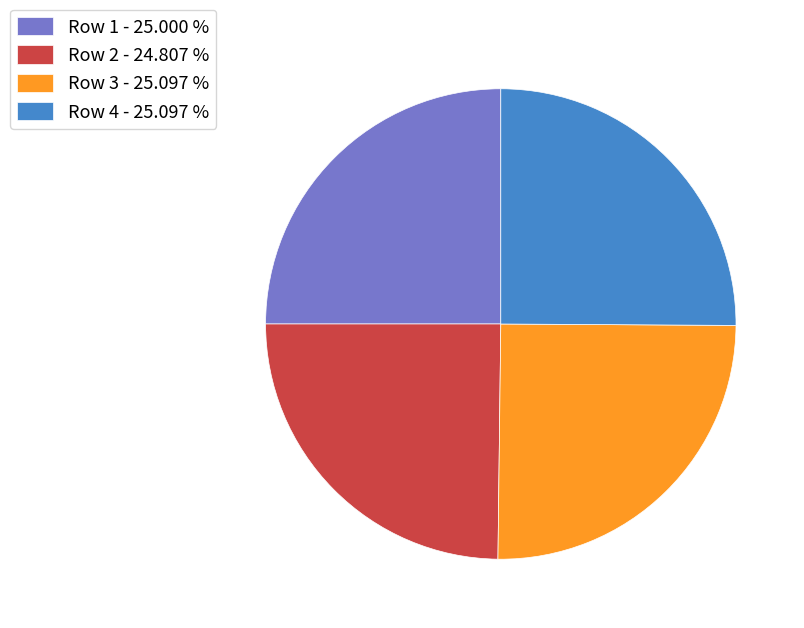

What is the ratio of the value at Row 4 - 25.097 % to the value at Row 3 - 25.097 %?

1.0